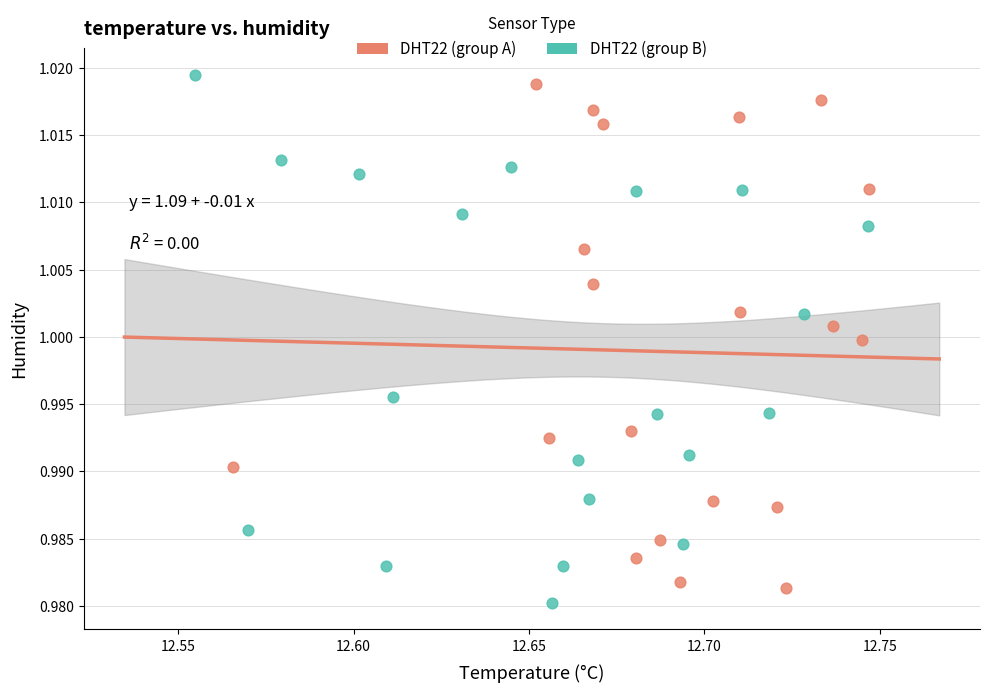

Which series reaches the minimum Y coordinate?

DHT22 (group B)